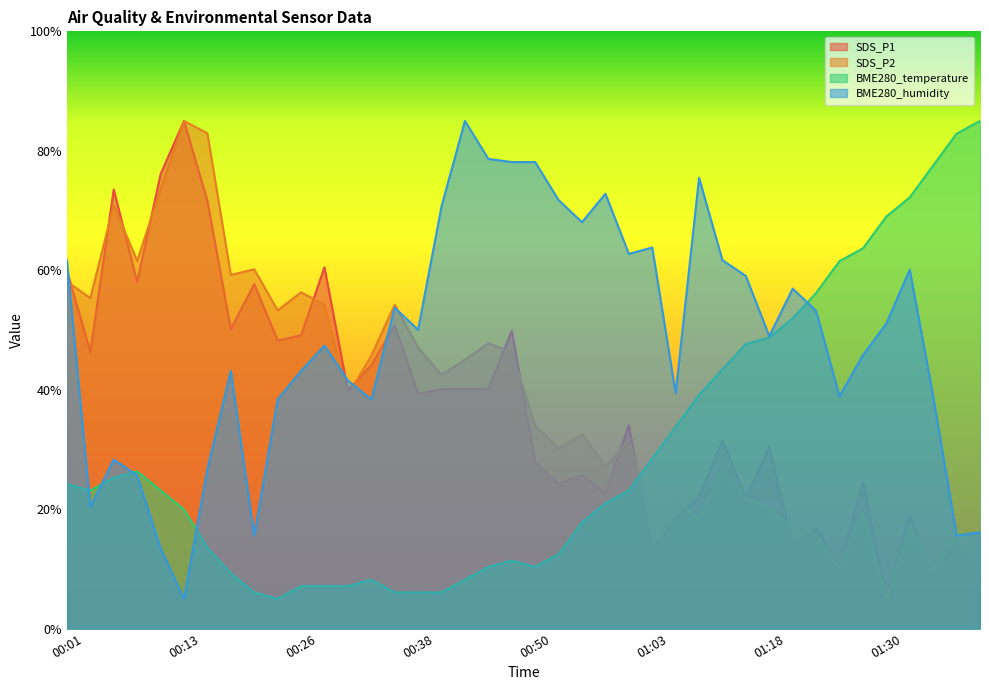

How many values in the SDS_P1 series exceed 39?

20